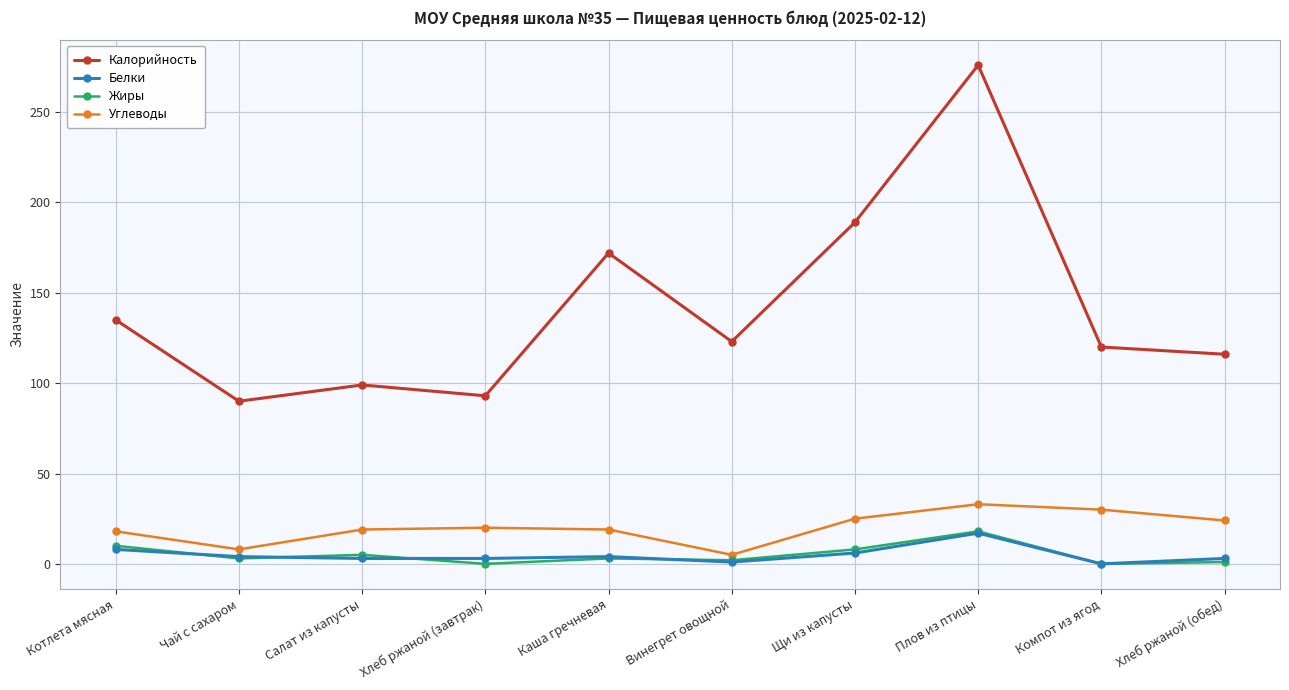

Between Салат из капусты and Каша гречневая, which series saw the biggest shift?

Калорийность